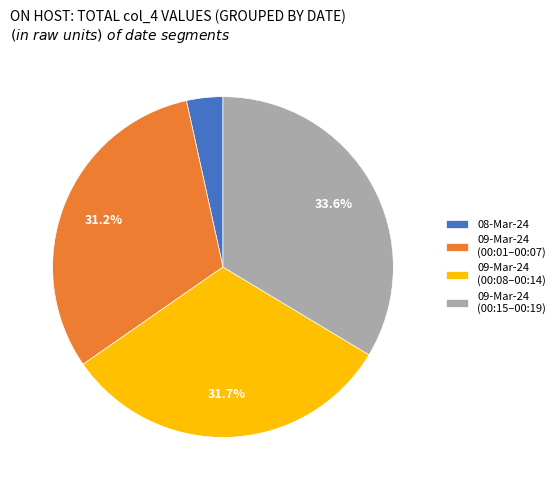

Which category has the biggest portion of the pie?

09-Mar-24 (00:15–00:19)